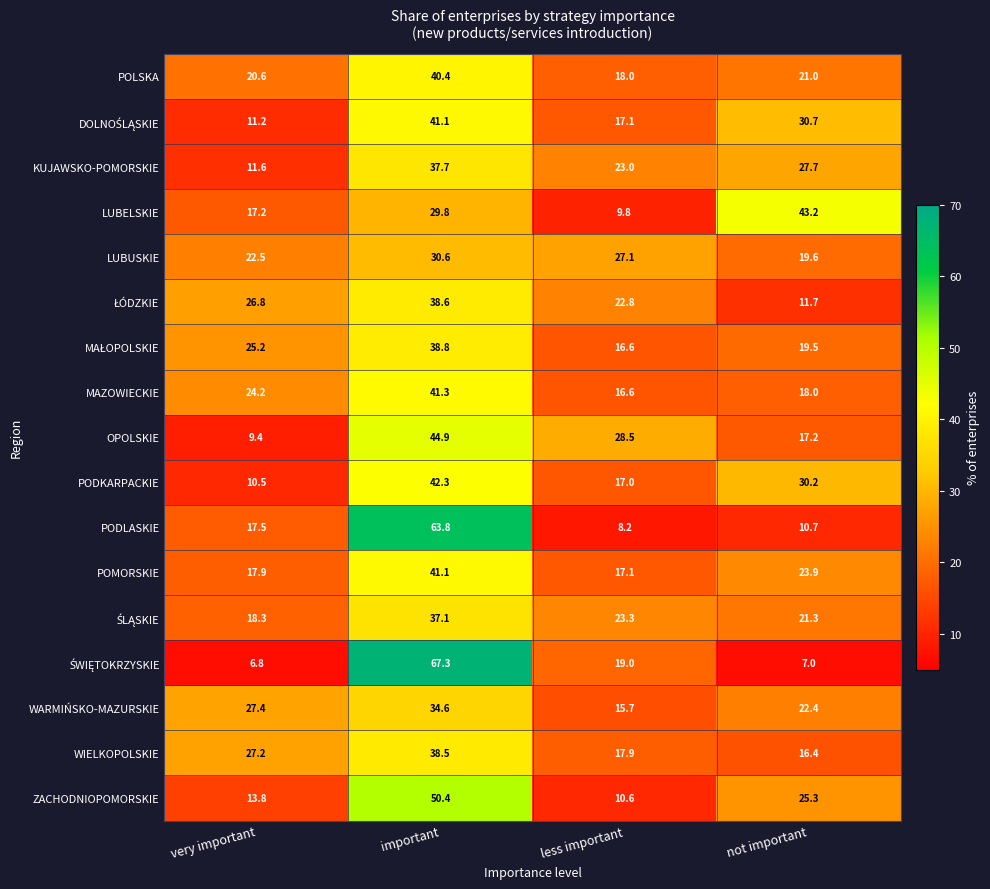

Between important and less important, which series saw the biggest shift?

PODLASKIE